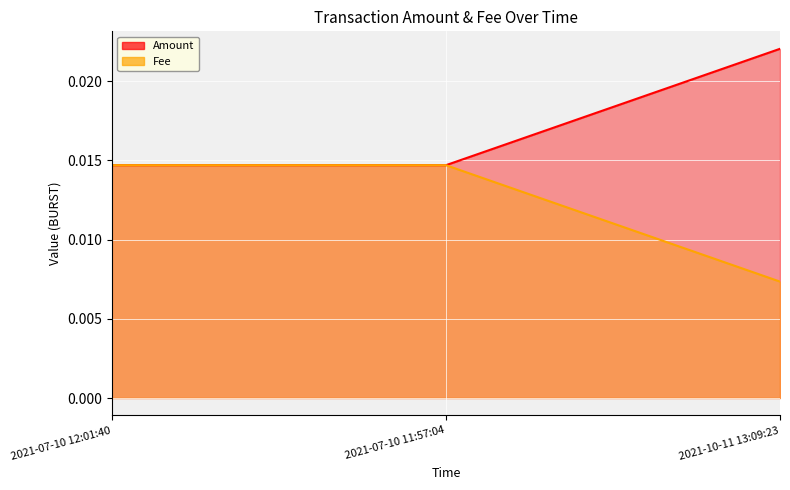

The value of Amount at 2021-07-10 12:01:40 is 0.0. True or false?

False